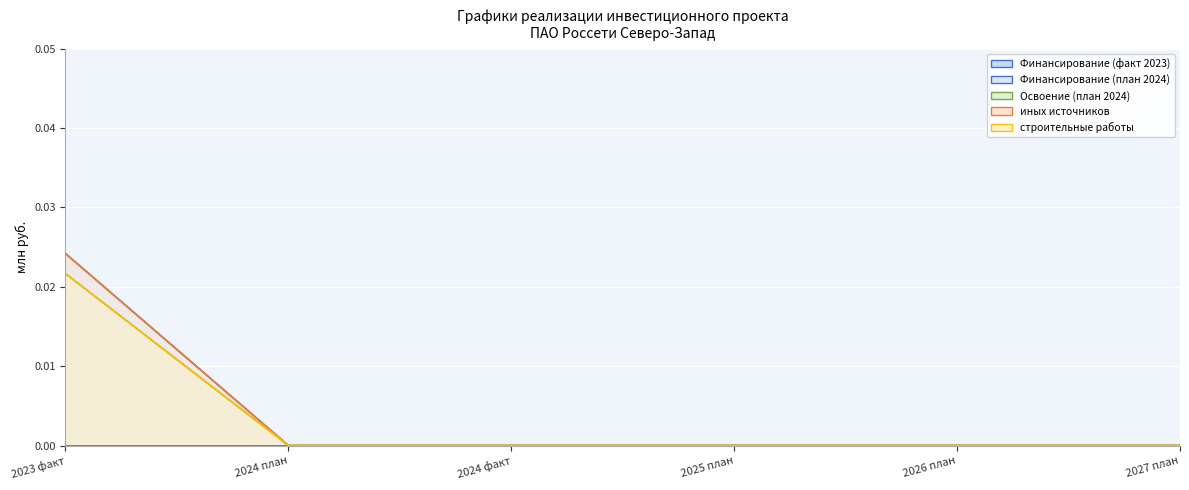

True or false: иных источников has more than 1 interior local peaks.

False